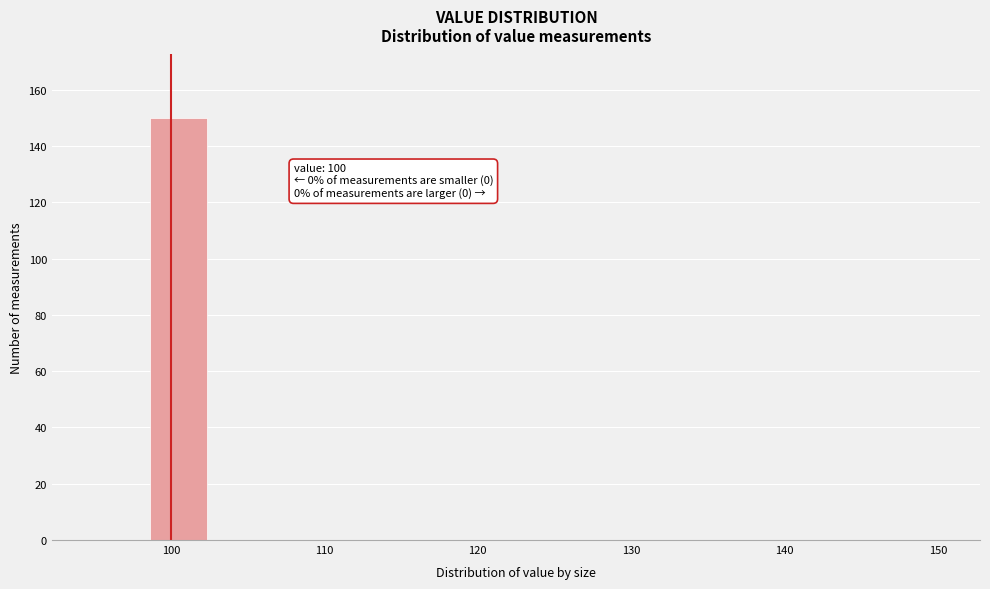

Read against the x-axis, roughly where is the centre of the tallest bar?

101